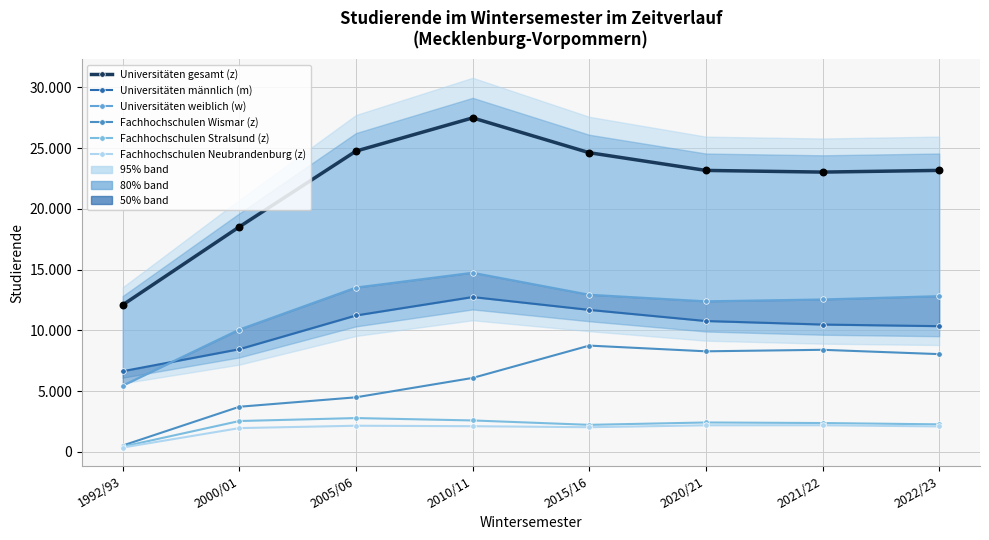

Is the value of Fachhochschulen Neubrandenburg (z) at 2000/01 greater than the value of Universitäten gesamt (z) at 2020/21?

No